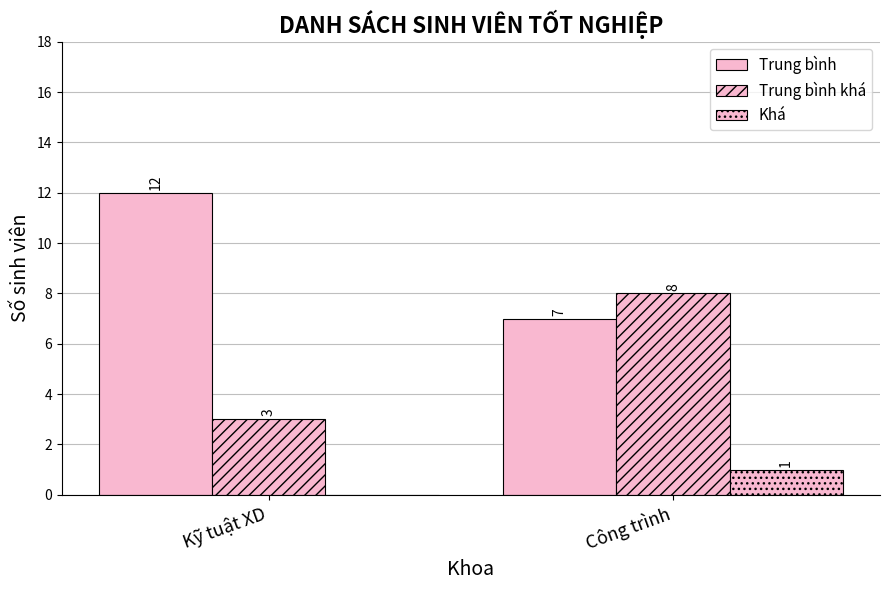

Reading left to right, extract all data points from this chart.

Trung bình: Kỹ tuật XD=12	Công trình=7
Trung bình khá: Kỹ tuật XD=3	Công trình=8
Khá: Kỹ tuật XD=0	Công trình=1